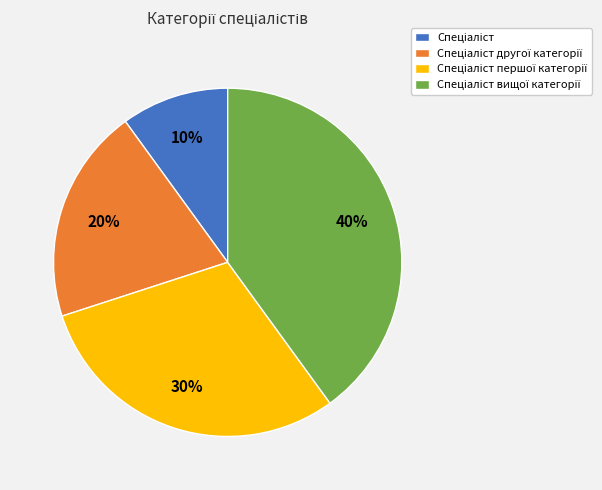

To the nearest percent, what is the average slice percentage?

25%